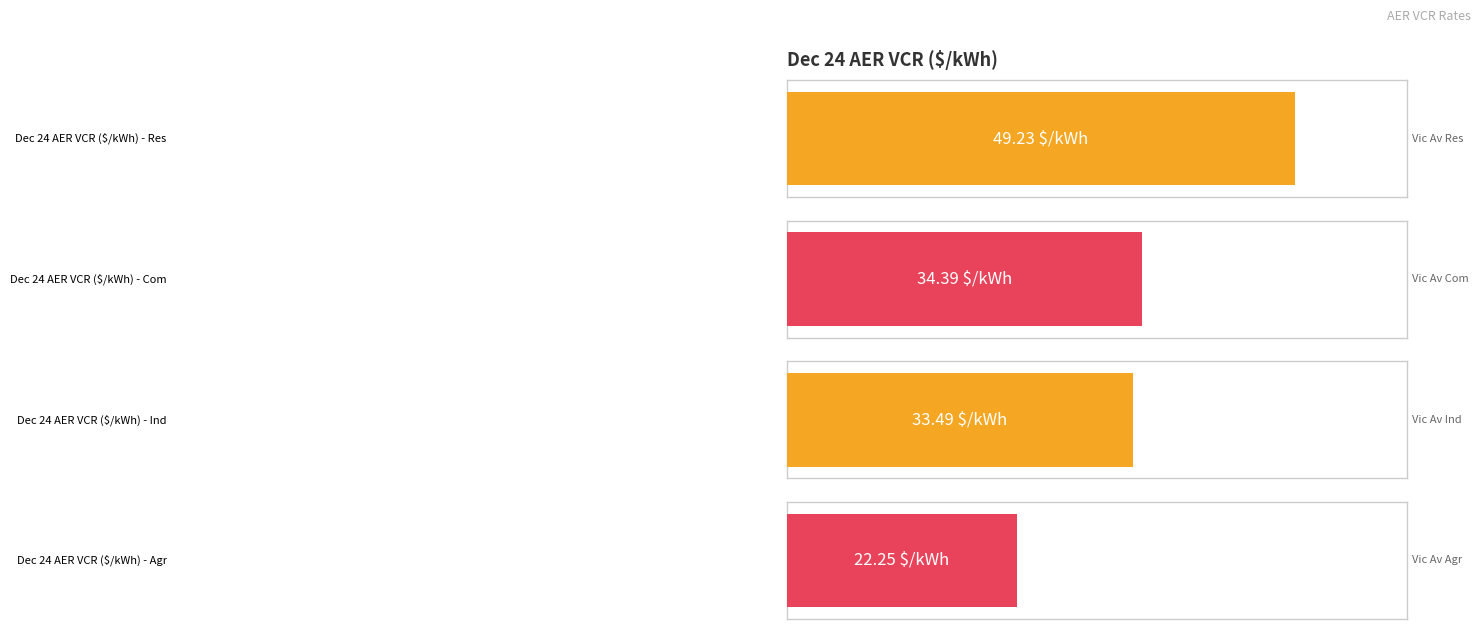

What is the ratio of the value at Ind to the value at Com?

1.0